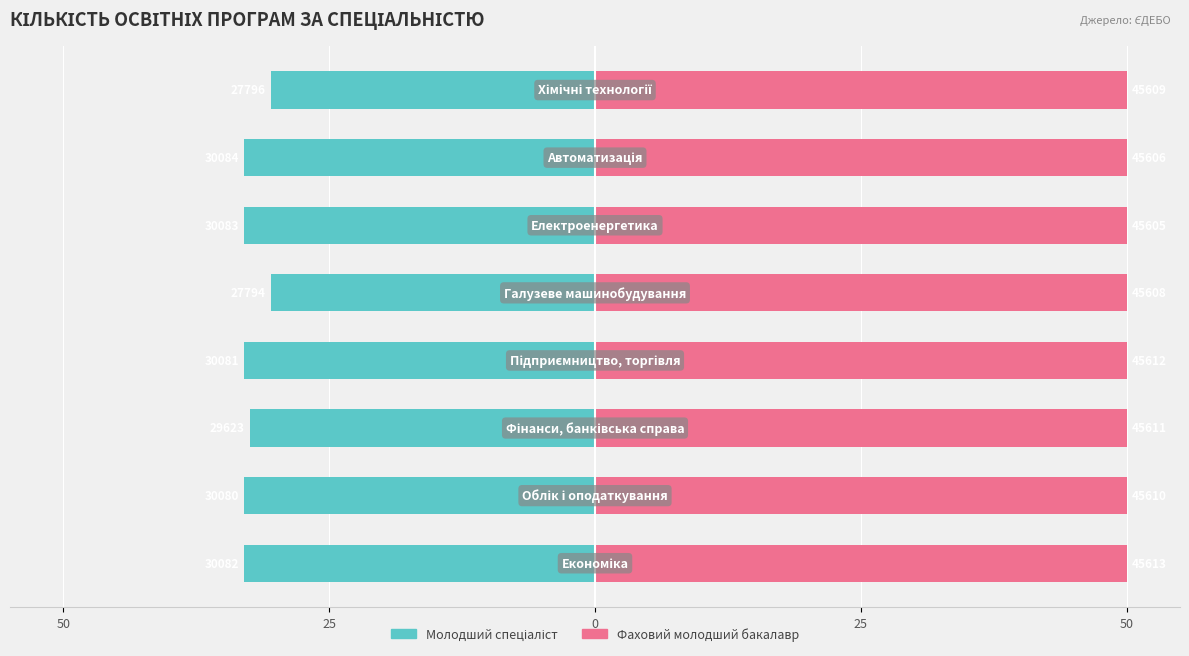

How many data points in Молодший спеціаліст are less than -32?

6